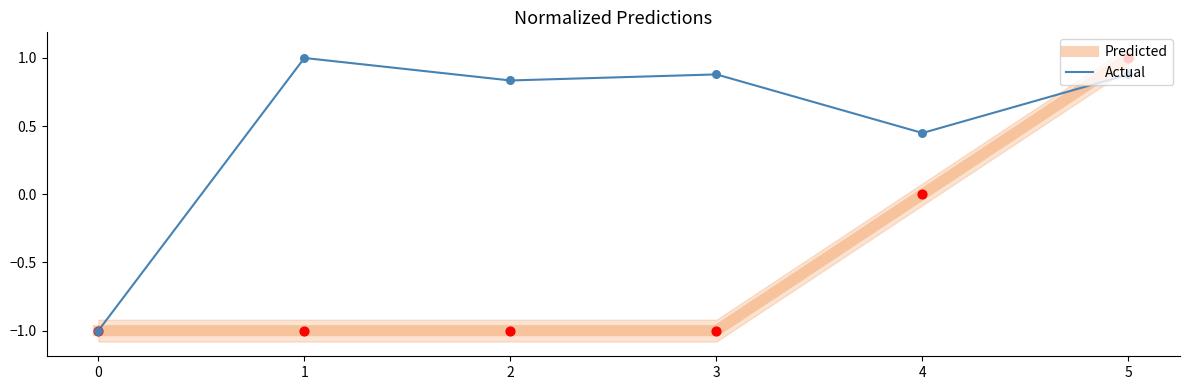

Which series has the largest total across all categories?

Actual